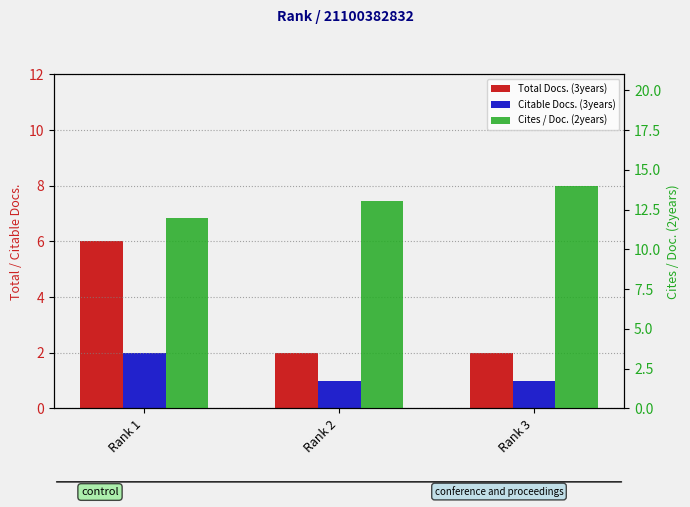

How many bars are there in each group?

3